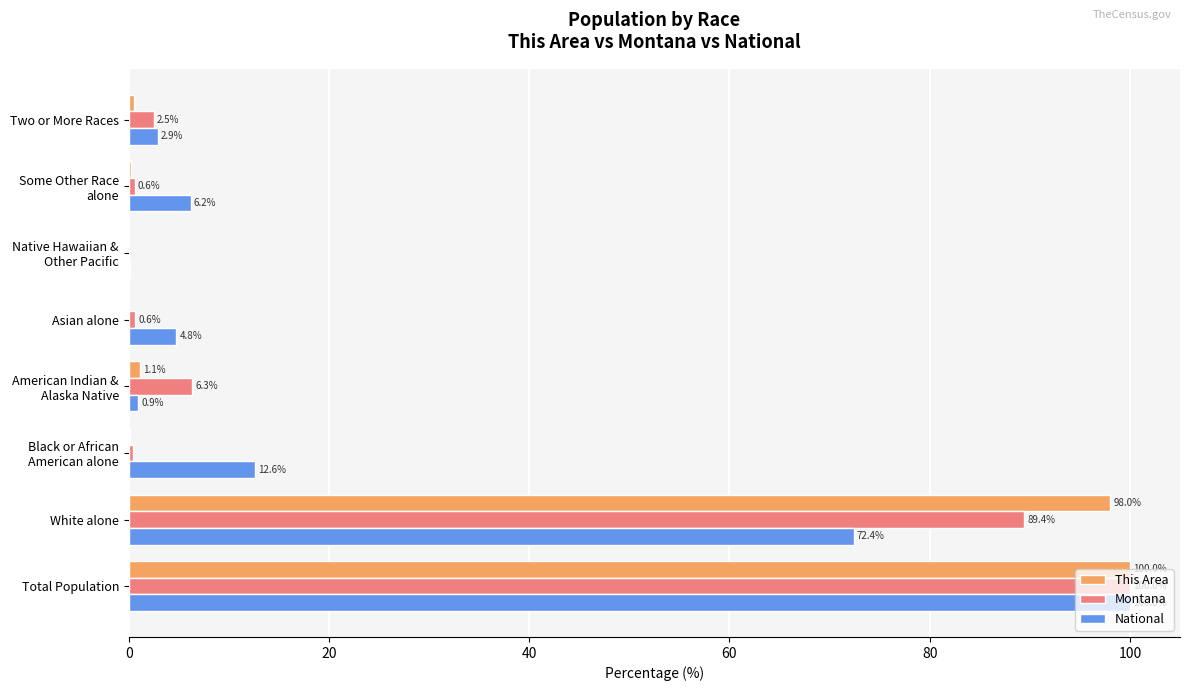

At which label is National closest to 50?

White alone